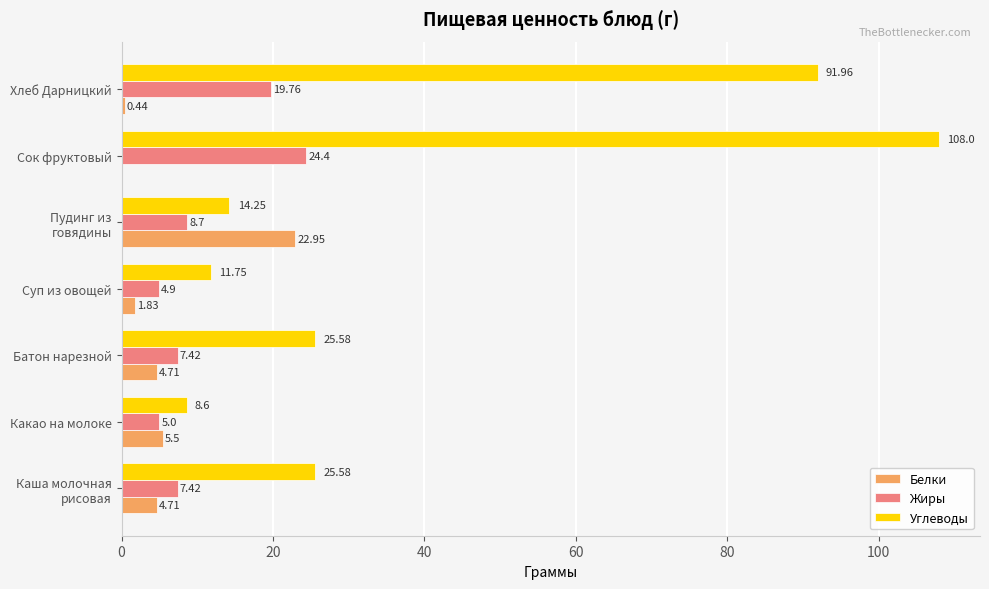

At which category is the sum across all series the highest?

Сок фруктовый